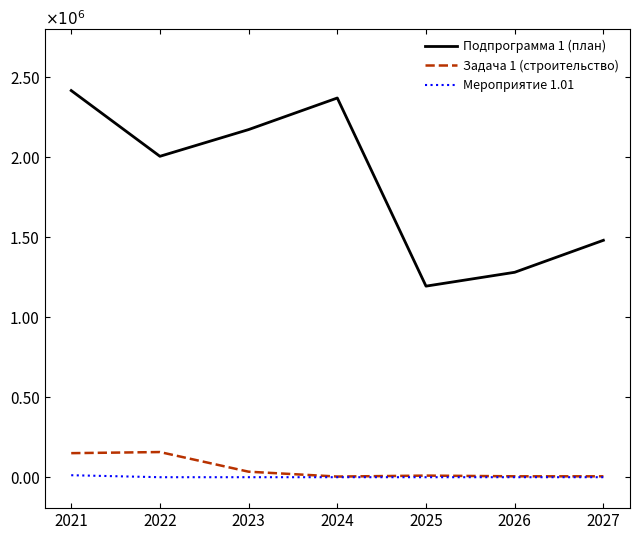

At how many categories does at least one series exceed 0?

7